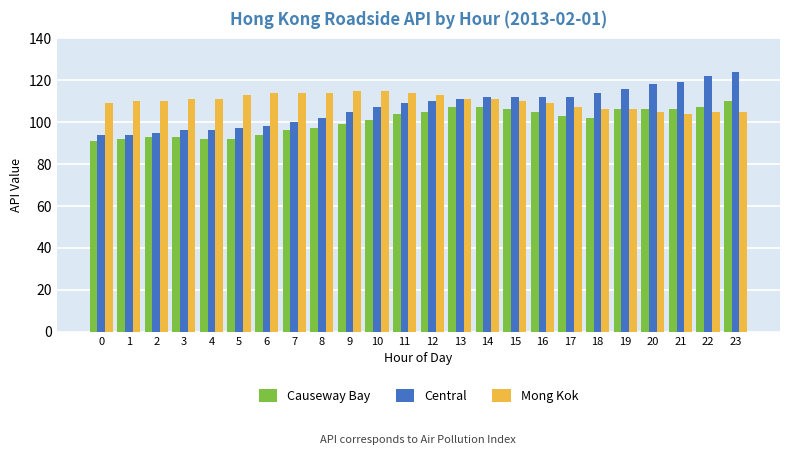

Which series has the largest range (max minus min)?

Central